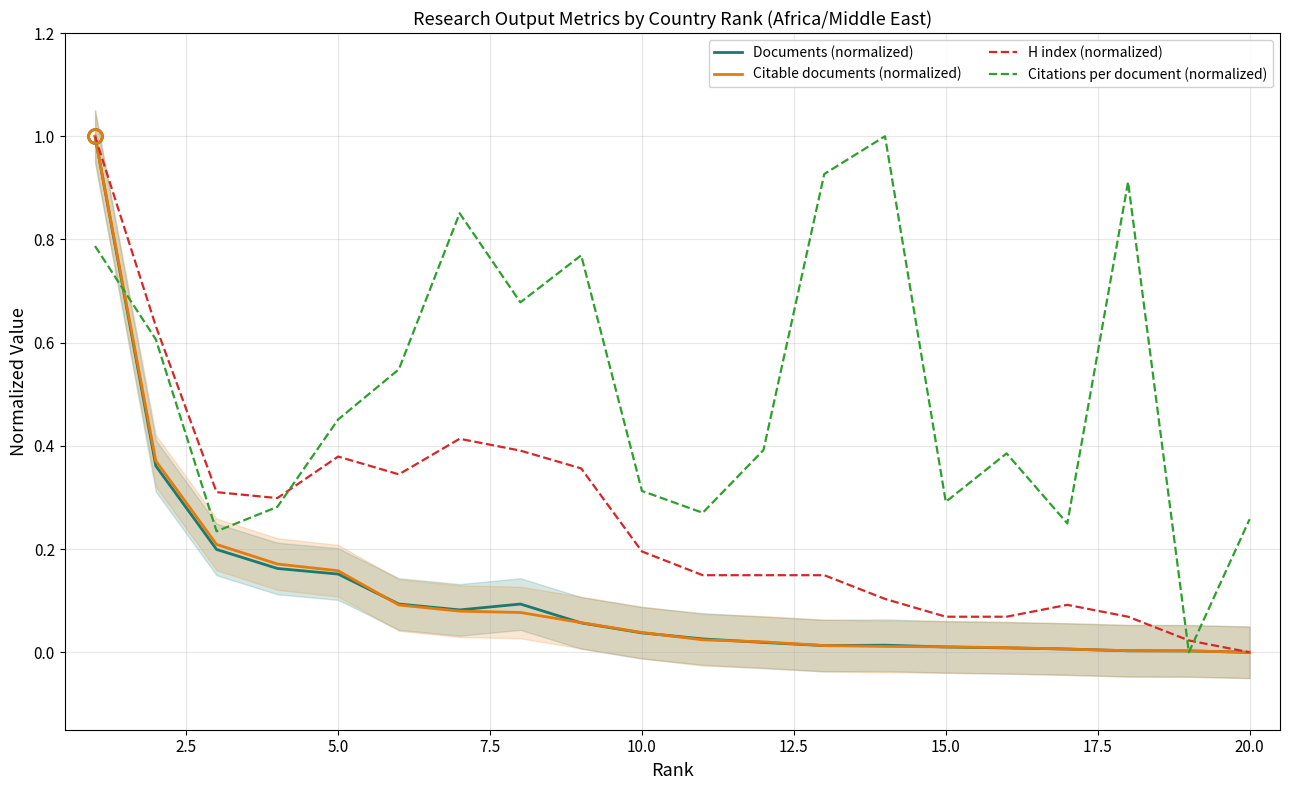

True or false: H index (normalized) and Citable documents (normalized) intersect in this chart.

False